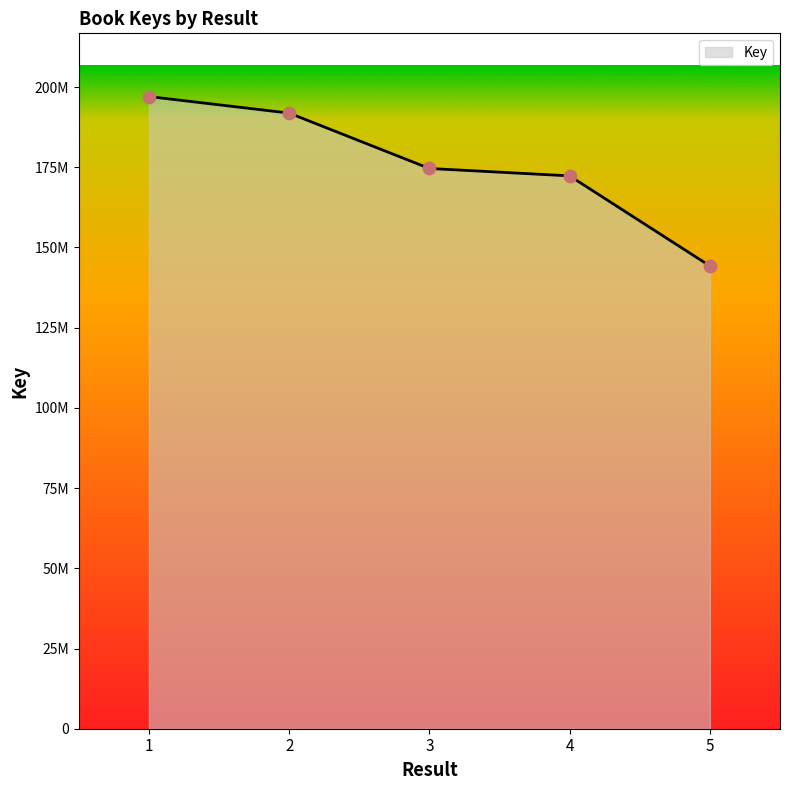

Between 2 and 3, which is larger?

2